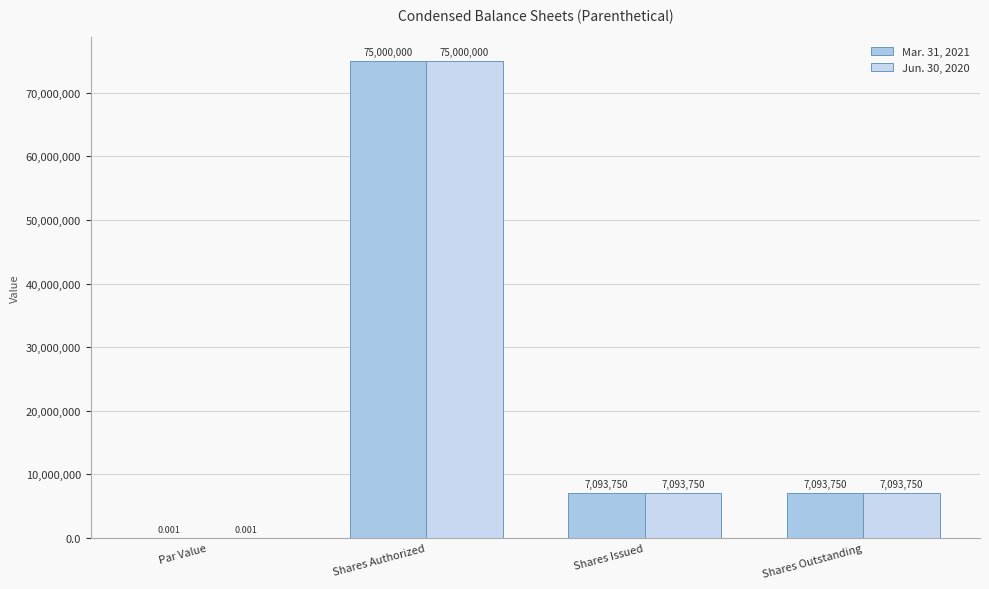

Reading left to right, transcribe all the data shown in this chart.

Mar. 31, 2021: Par Value=0.0	Shares Authorized=75000000.0	Shares Issued=7093750.0	Shares Outstanding=7093750.0
Jun. 30, 2020: Par Value=0.0	Shares Authorized=75000000.0	Shares Issued=7093750.0	Shares Outstanding=7093750.0